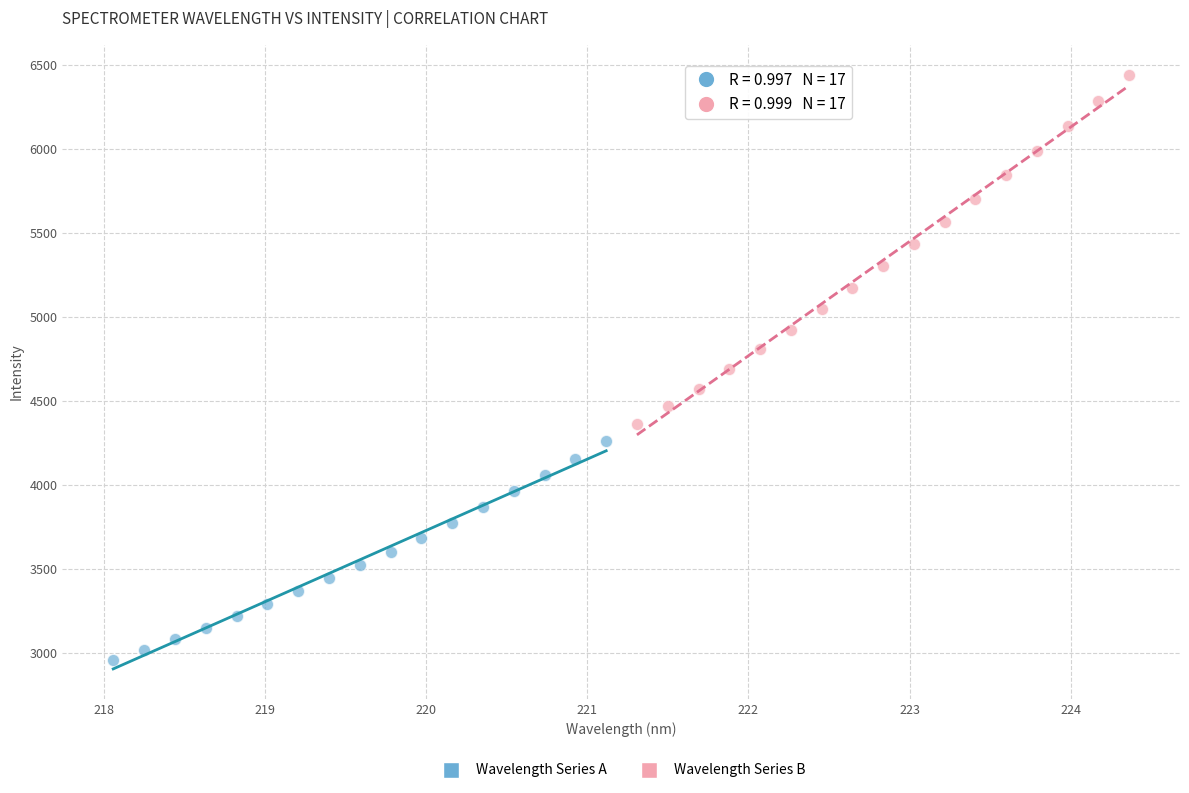

Which series reaches the maximum Y coordinate?

Wavelength Series B